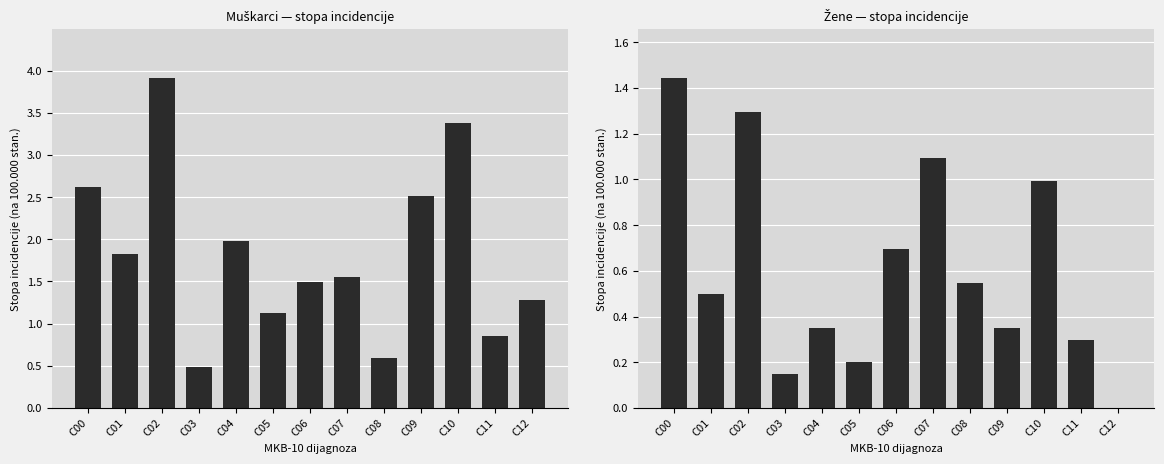

What is the value of the Žene bar at the 9th from the left?

0.5